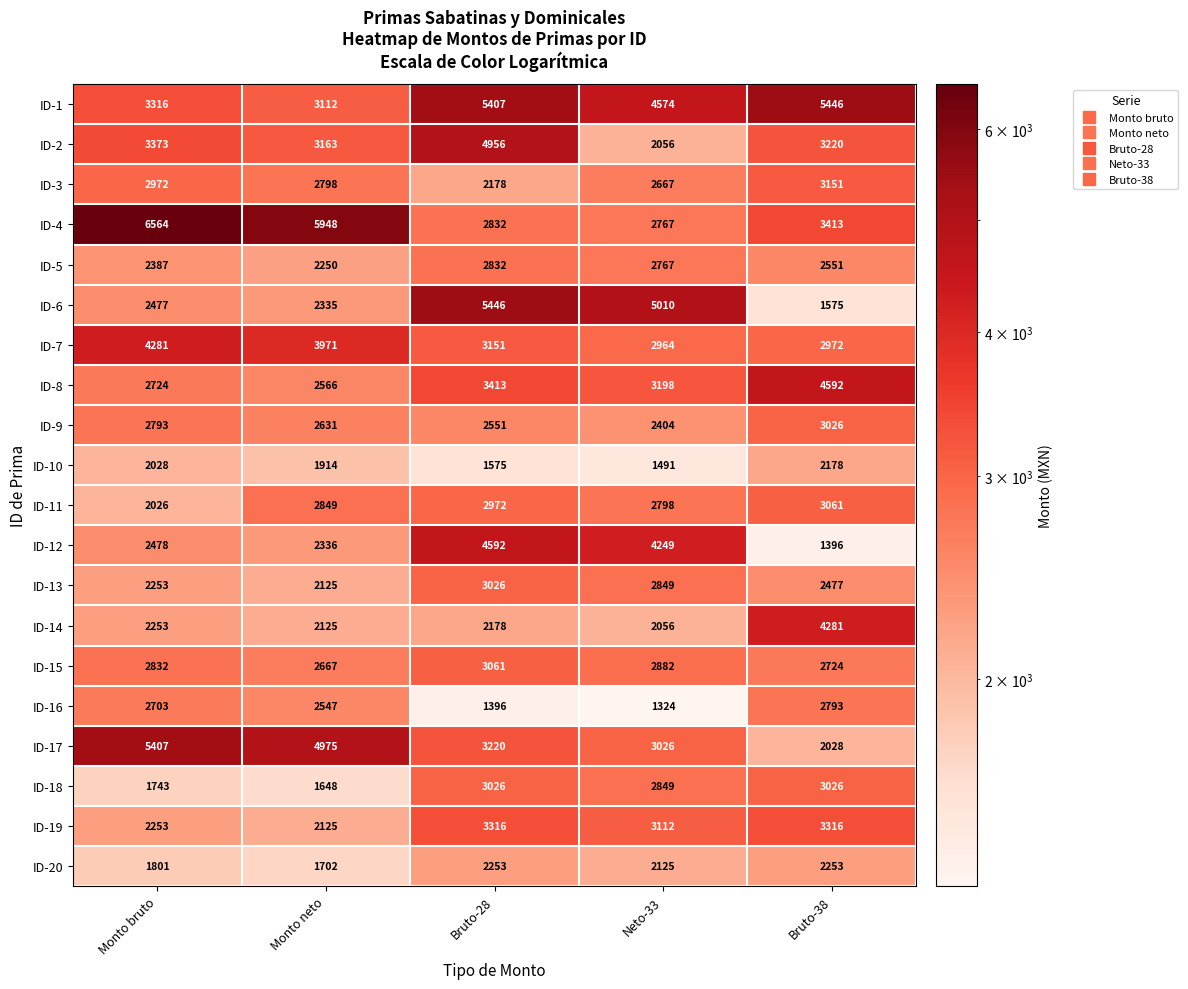

What value does the ID-9 series have at Bruto-38, to the nearest 50?

3050